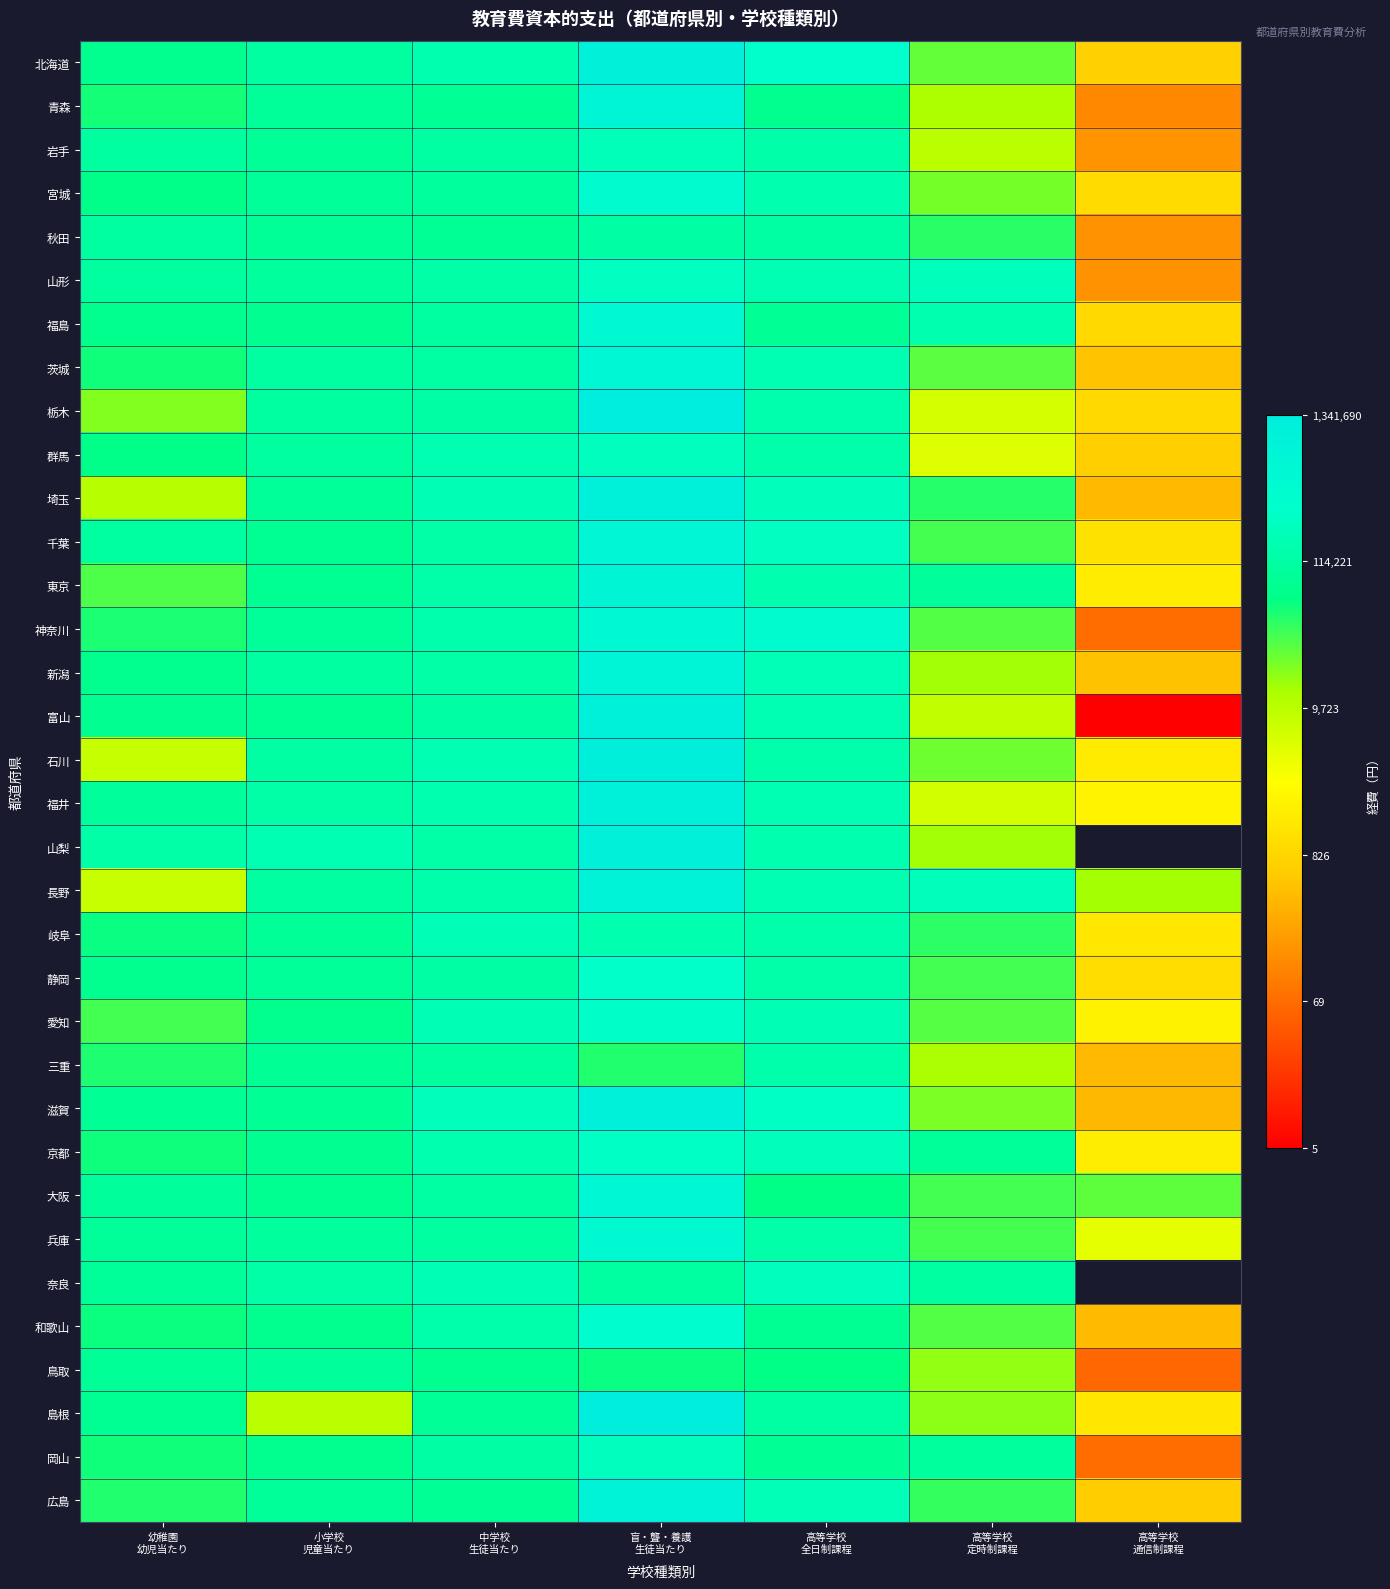

At how many categories does at least one series exceed 5?

7